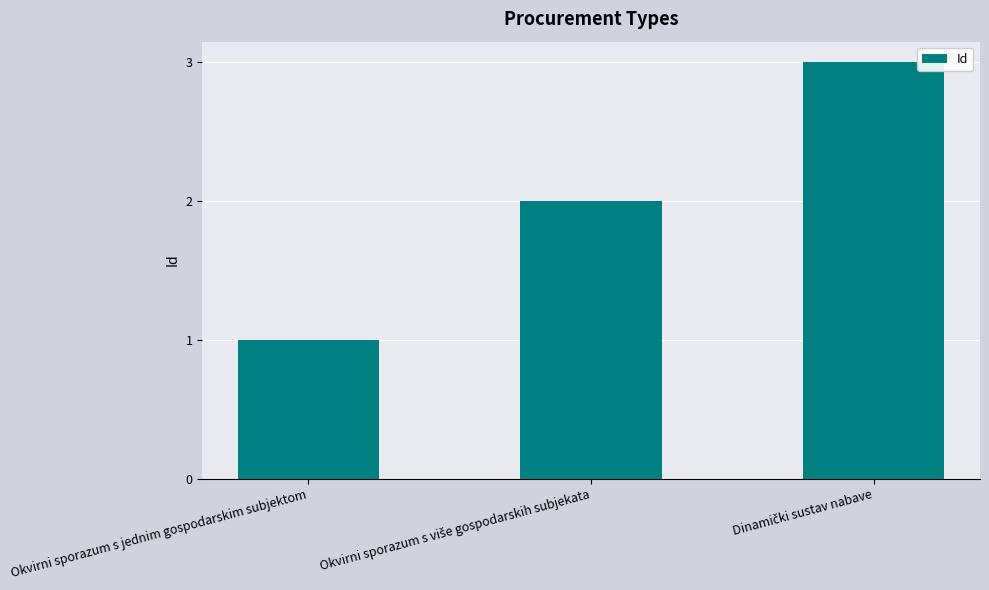

Does the chart contain any negative values?

No